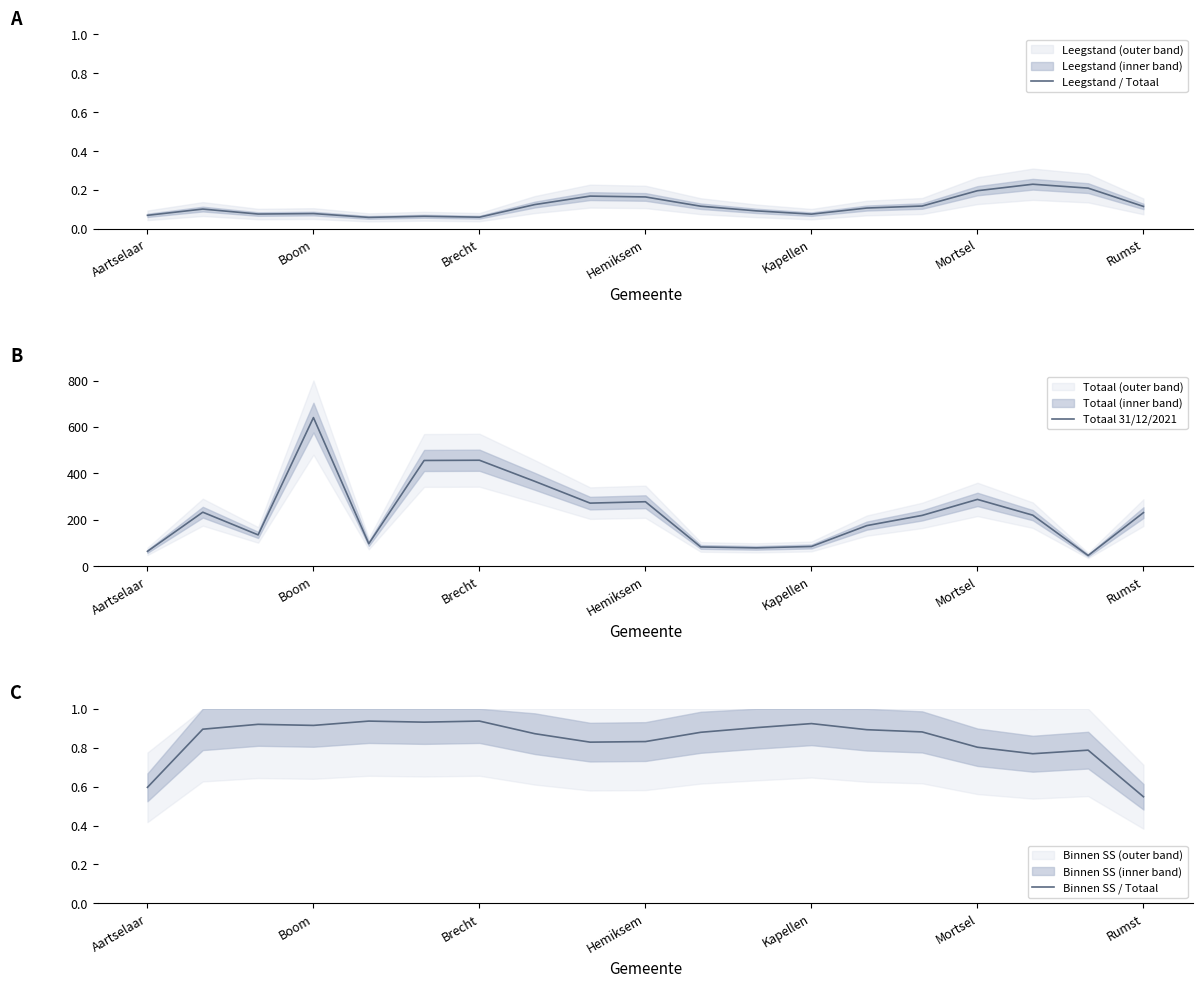

What is the lowest value of the Totaal 31/12/2021 series?

46.0